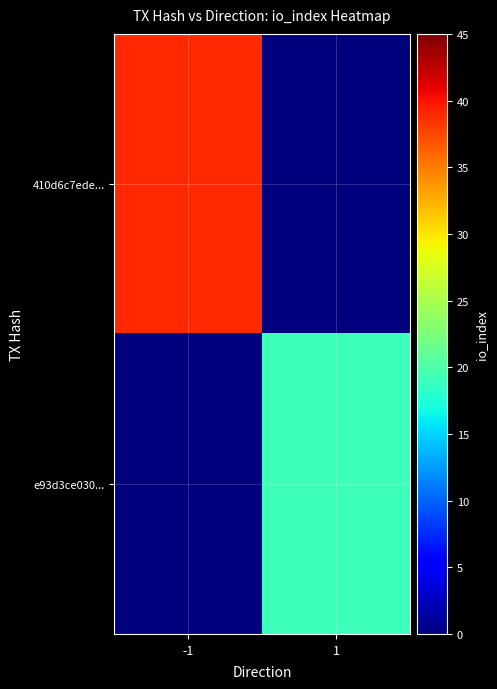

Reading left to right, transcribe all the data shown in this chart.

410d6c7ede...: -1=39	1=0
e93d3ce030...: -1=0	1=19